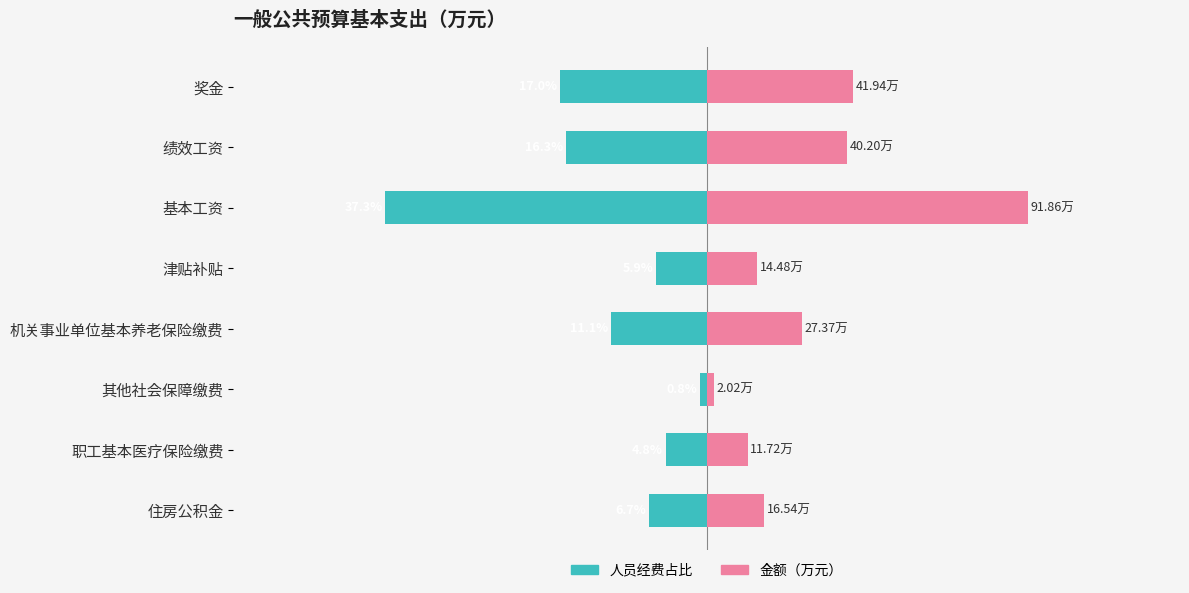

The 人员经费（占比%） series shows -3.6 at 奖金. True or false?

False